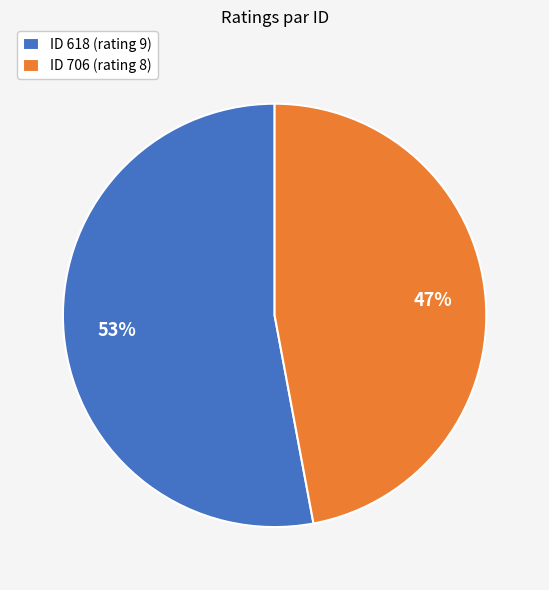

Is there a majority slice in this chart?

Yes